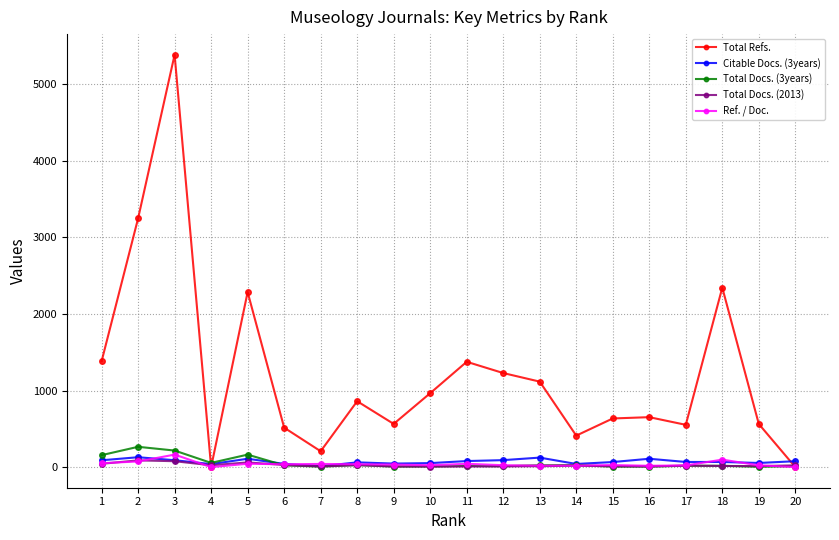

At which category does Total Refs. reach its first local valley?

4